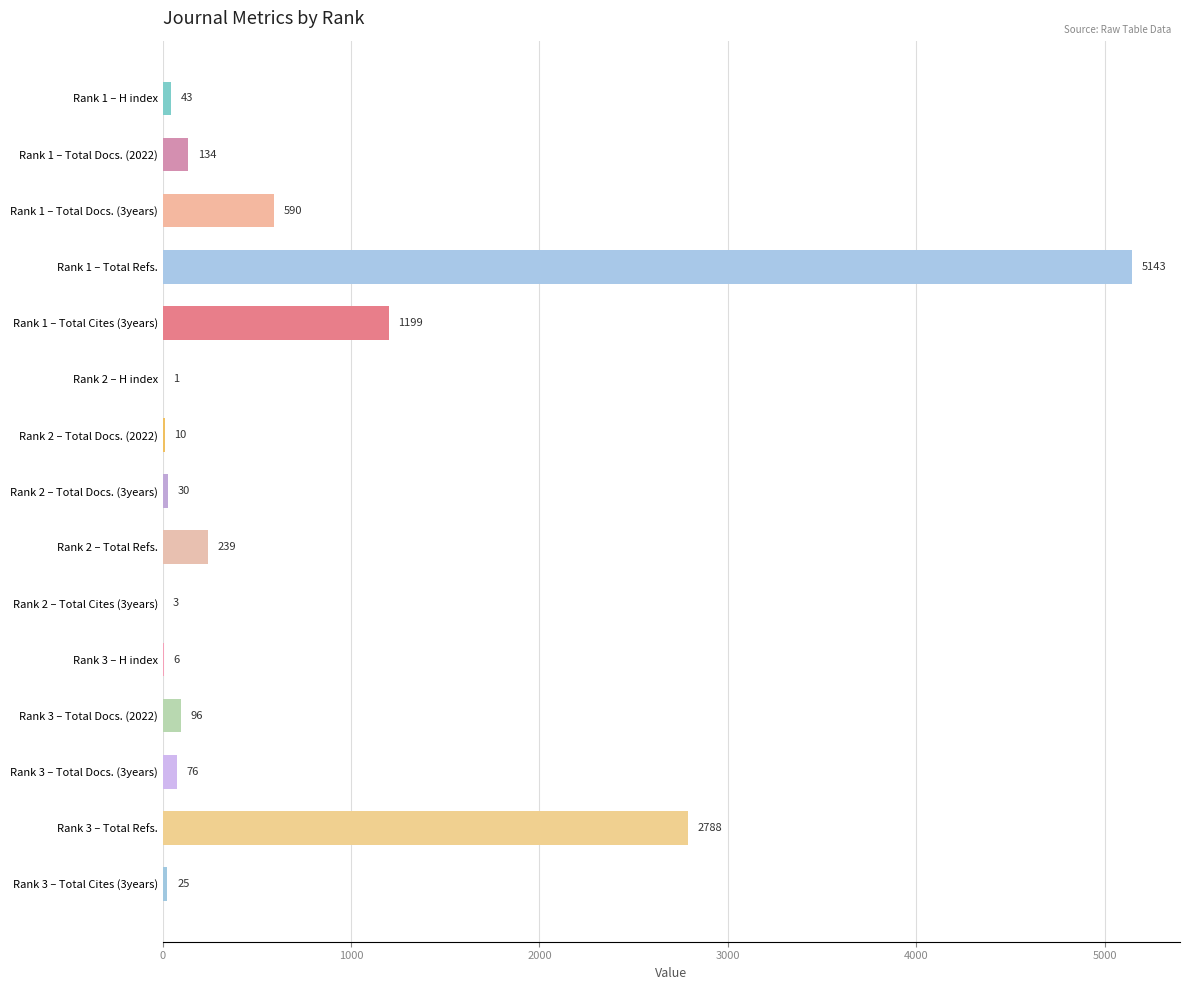

What is the sum of all values?

10383